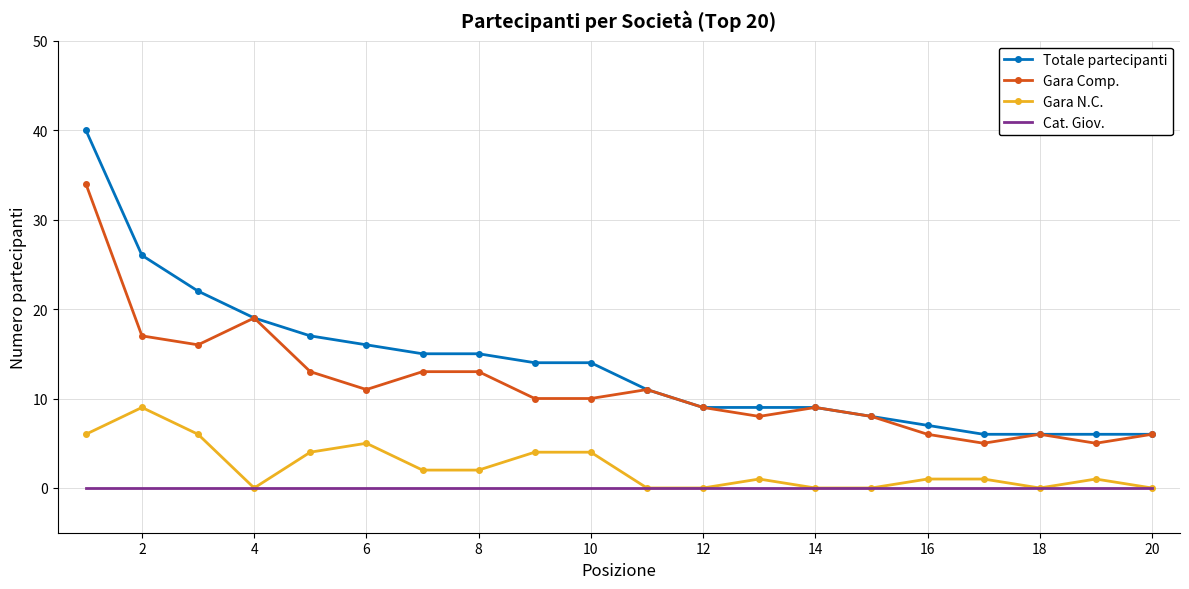

What is the maximum value shown in the chart?

40